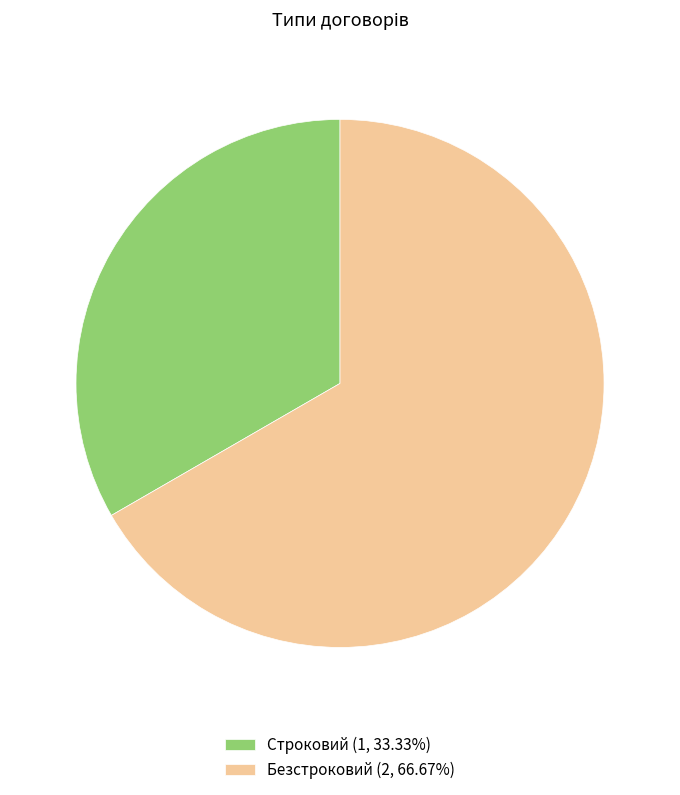

Which category accounts for the majority?

Безстроковий